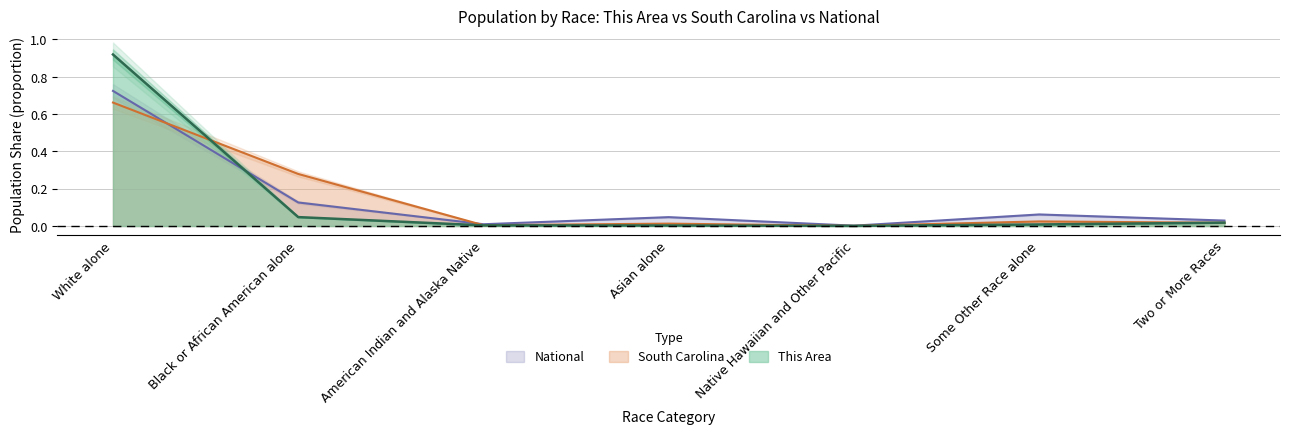

How many intersections are there between National and South Carolina?

2